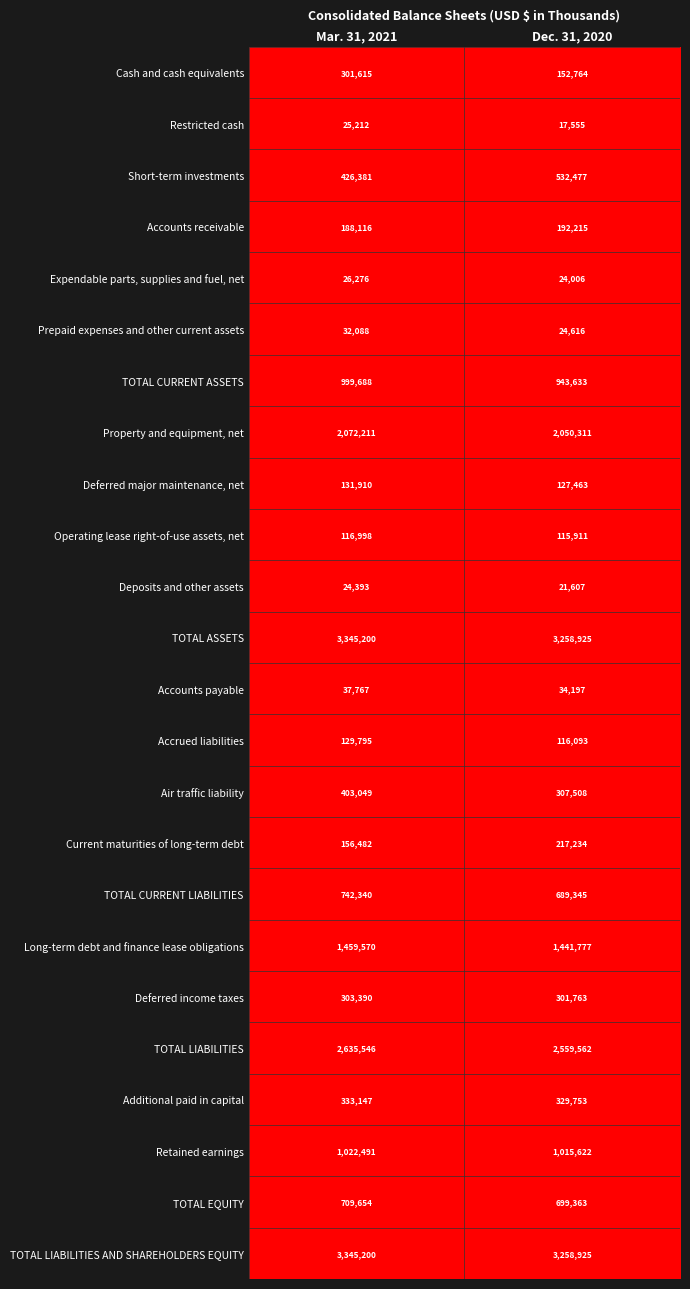

Which category has the lowest value across all series?

Dec. 31, 2020